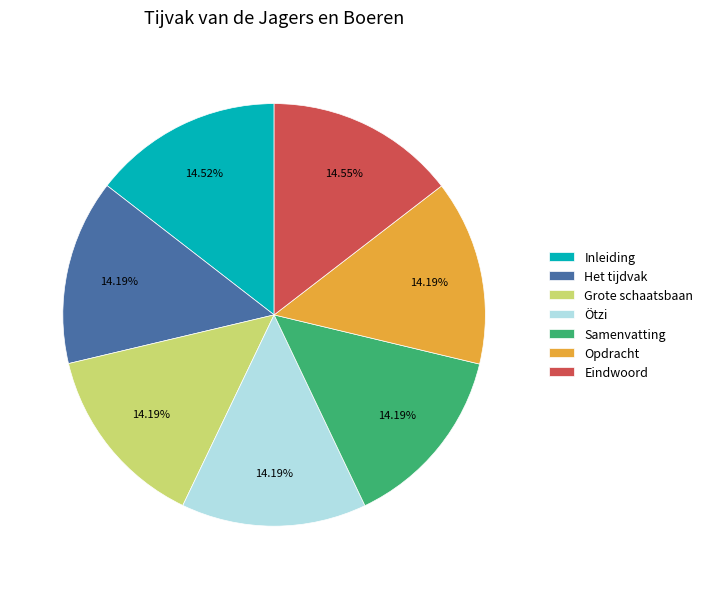

Is there any slice that represents more than half of the pie?

No